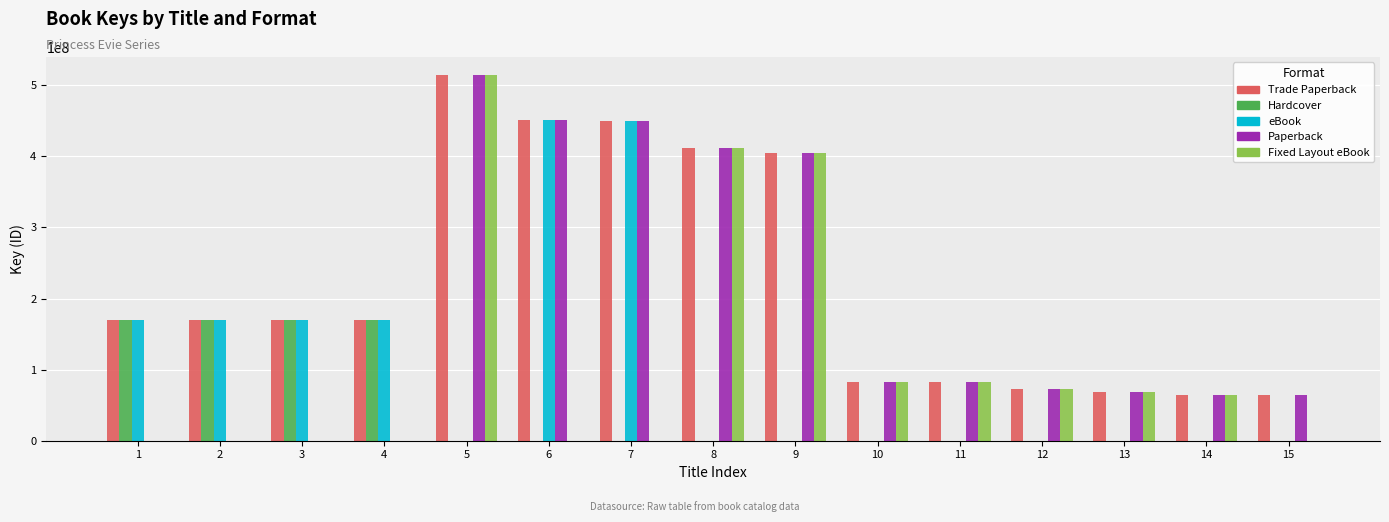

The eBook series shows 304064071 at 7. True or false?

False